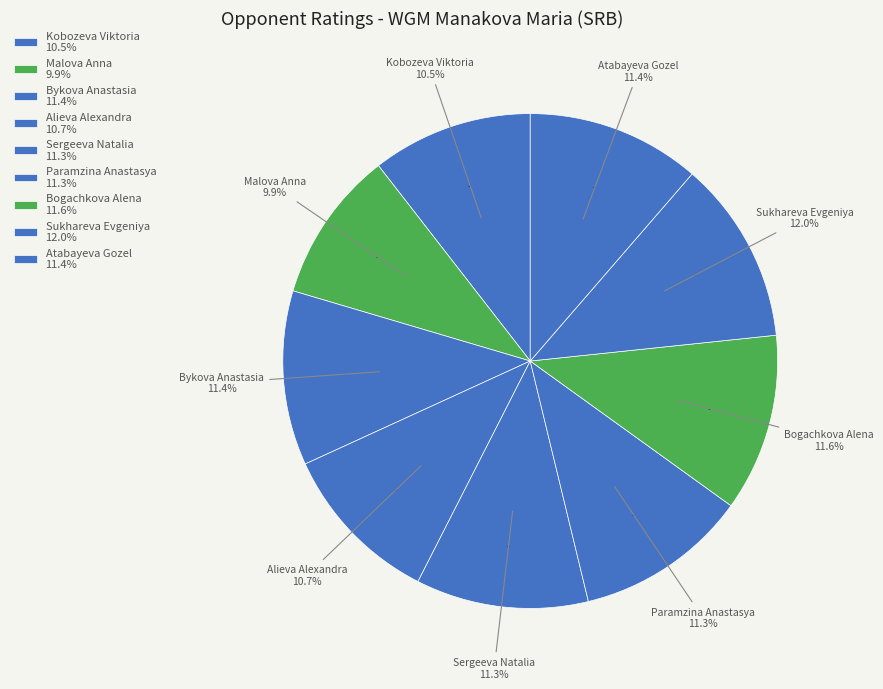

Does Alieva Alexandra represent more than half of the total?

No